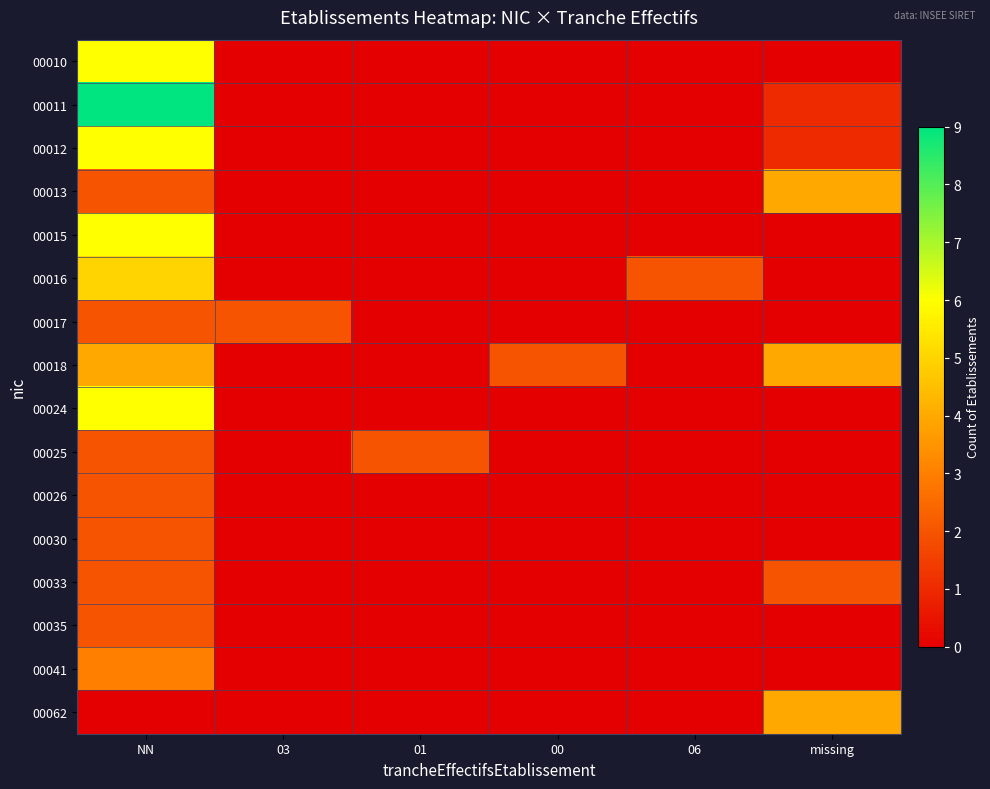

Which series has the largest range (max minus min)?

00011